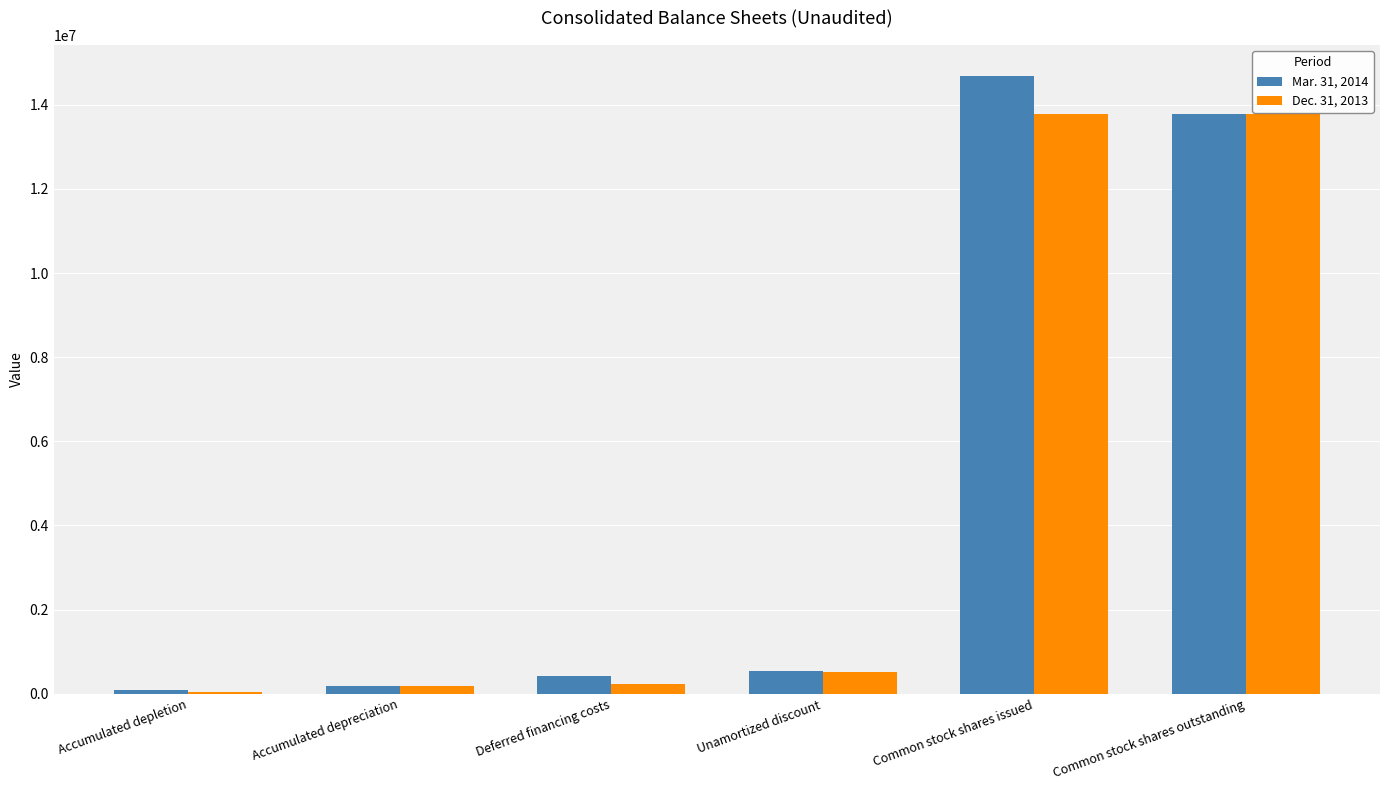

What is the difference between the Mar. 31, 2014 values at Unamortized discount and Common stock shares issued?

14154555